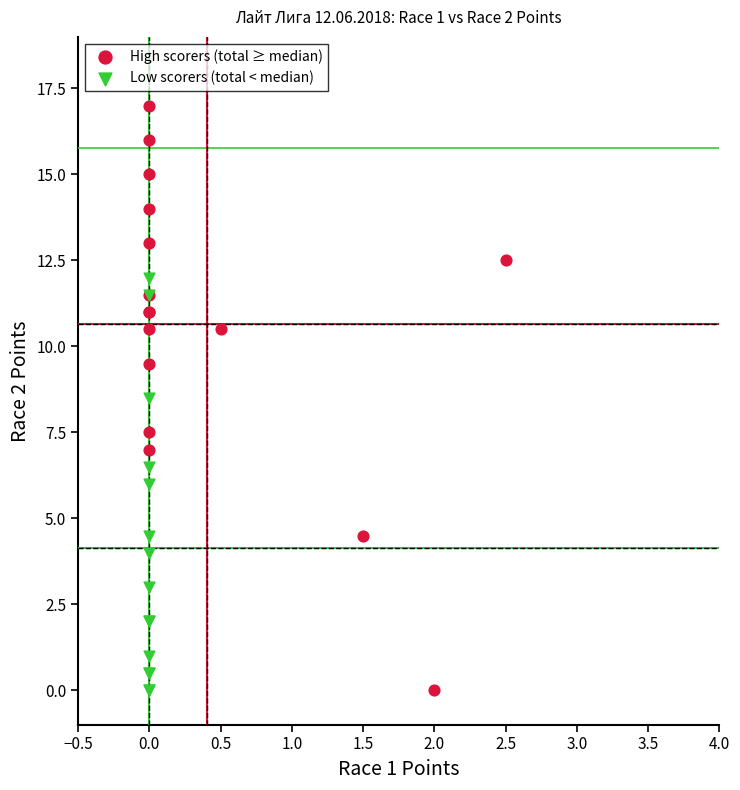

Which series reaches the maximum Y coordinate?

High scorers (total ≥ median)